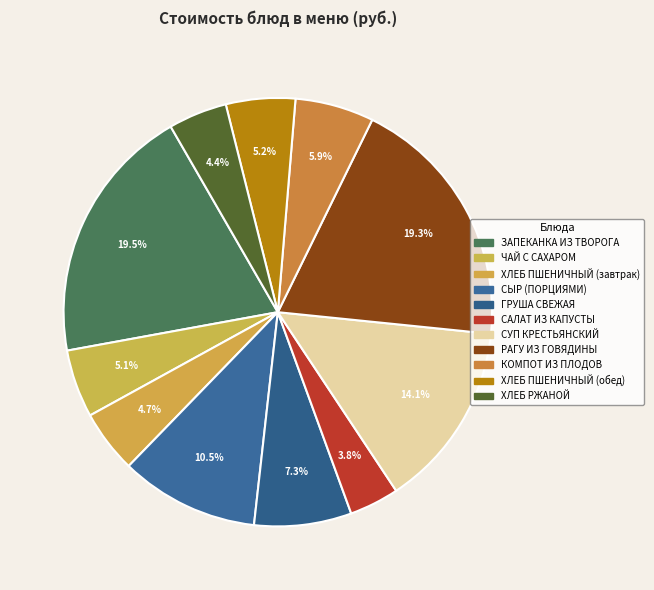

How many segments does this pie chart have?

11